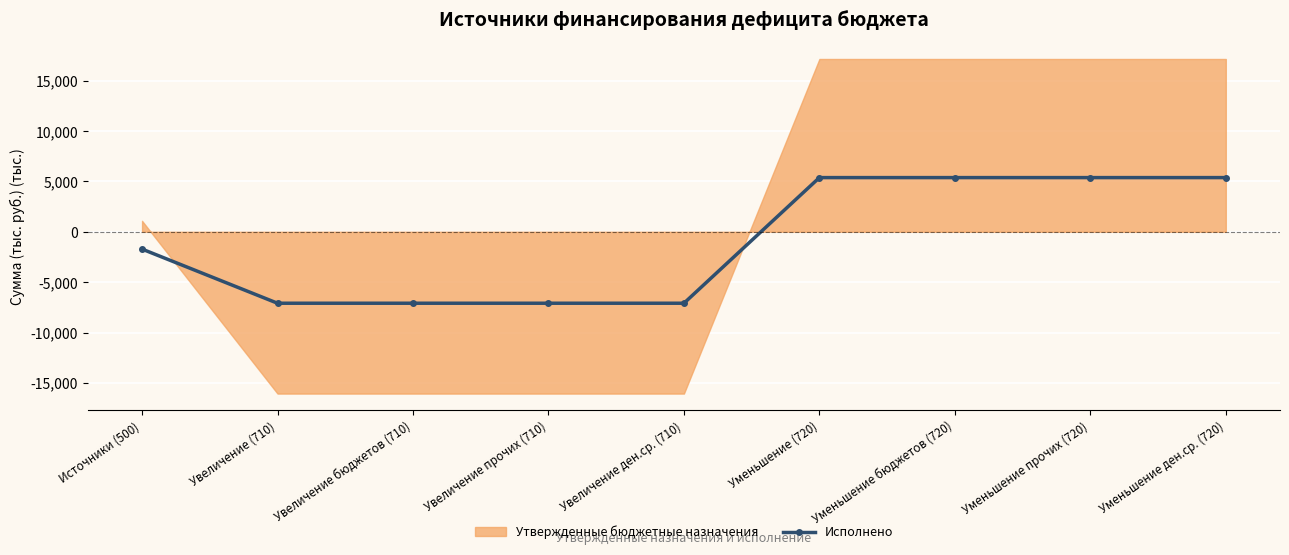

List the labels in order of value, smallest first.

Увеличение (710), Увеличение бюджетов (710), Увеличение прочих (710), Увеличение ден.ср. (710), Источники (500), Уменьшение (720), Уменьшение бюджетов (720), Уменьшение прочих (720), Уменьшение ден.ср. (720)